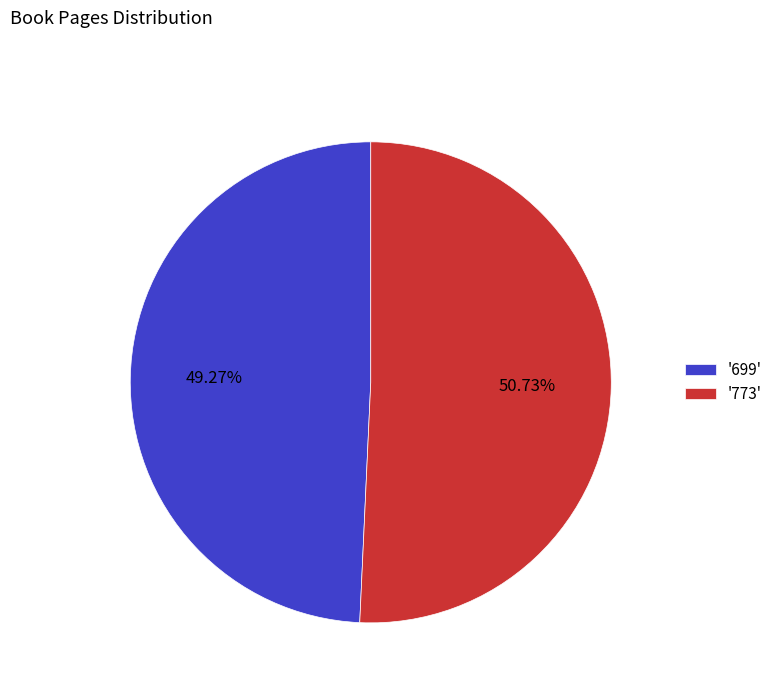

Rank the categories by value from lowest to highest.

'699', '773'